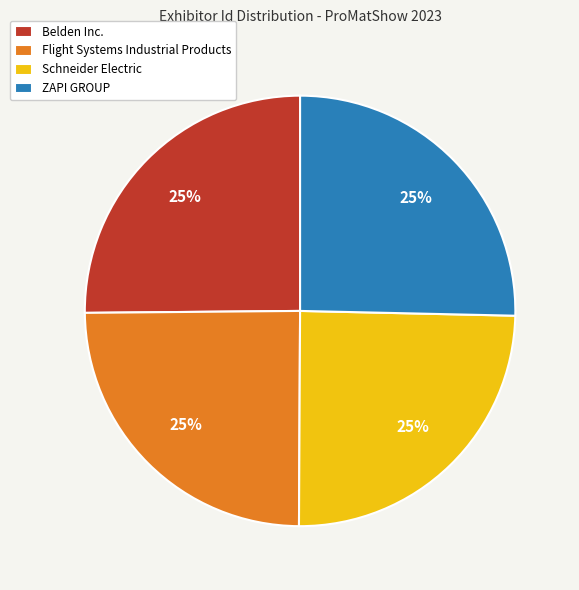

To the nearest percent, what is the combined percentage of ZAPI GROUP and Flight Systems Industrial Products?

50%